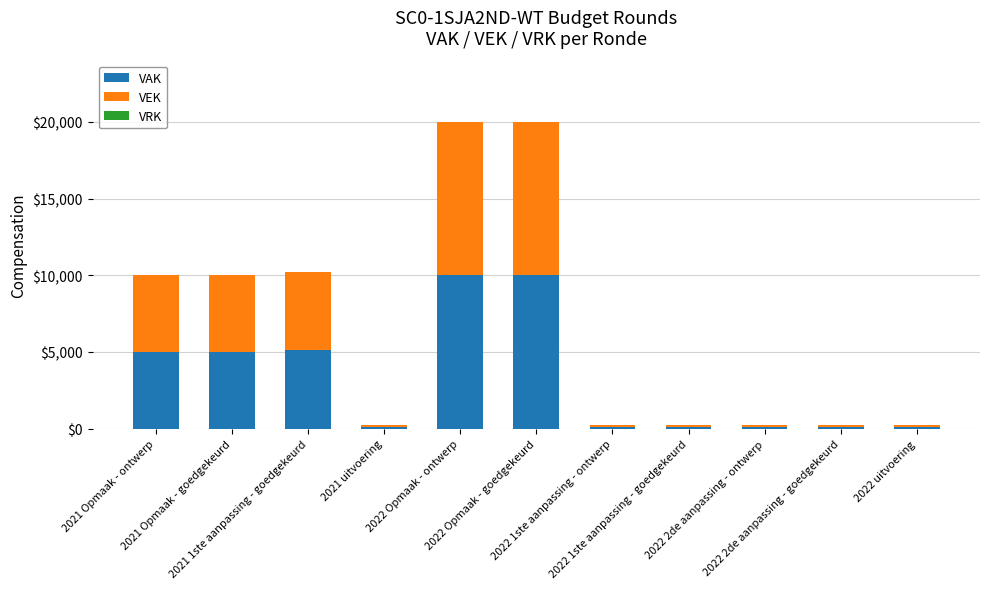

What is the sum of all VAK values?

35777